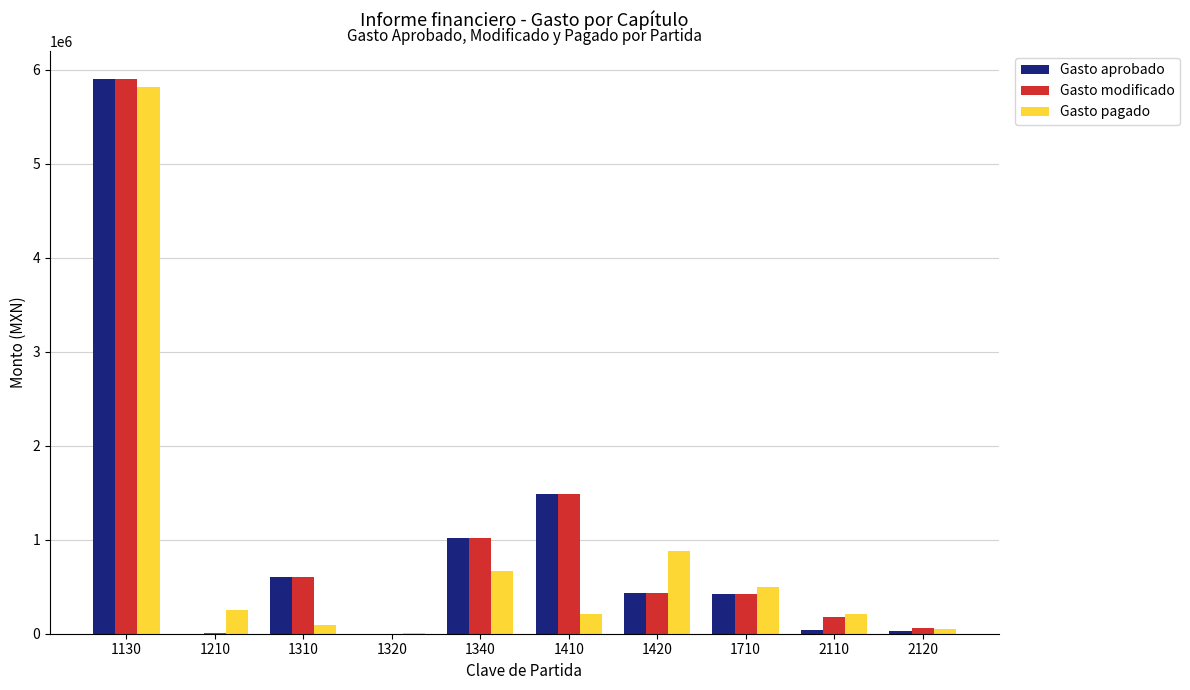

What is the greatest value displayed?

5907342